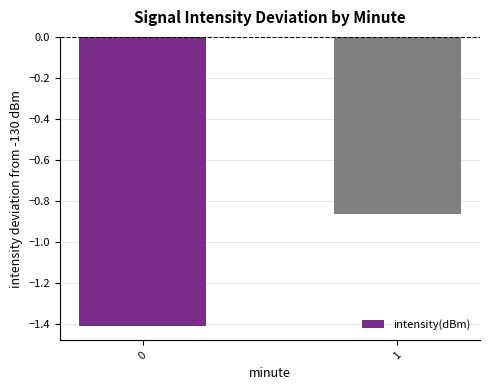

What is the difference between the values at 0 and 1?

0.5